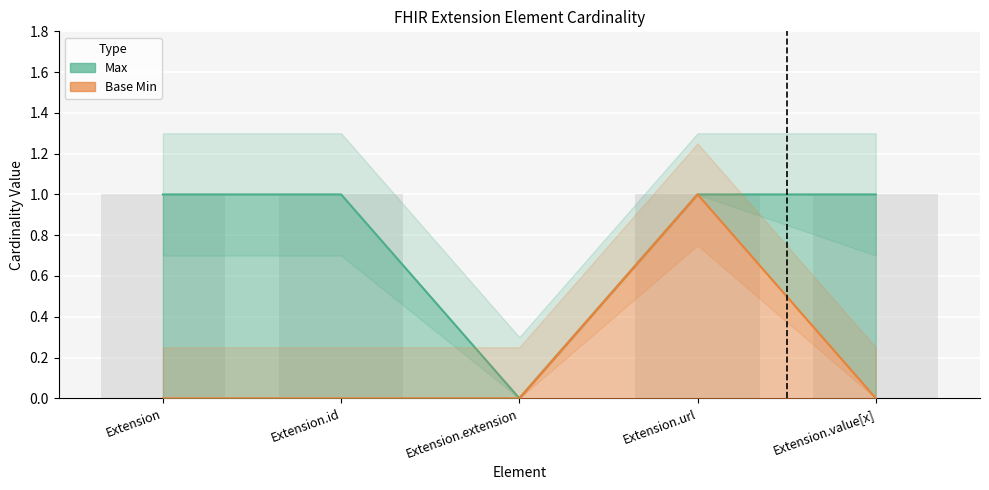

Which series changed the most between Extension and Extension.extension?

Max